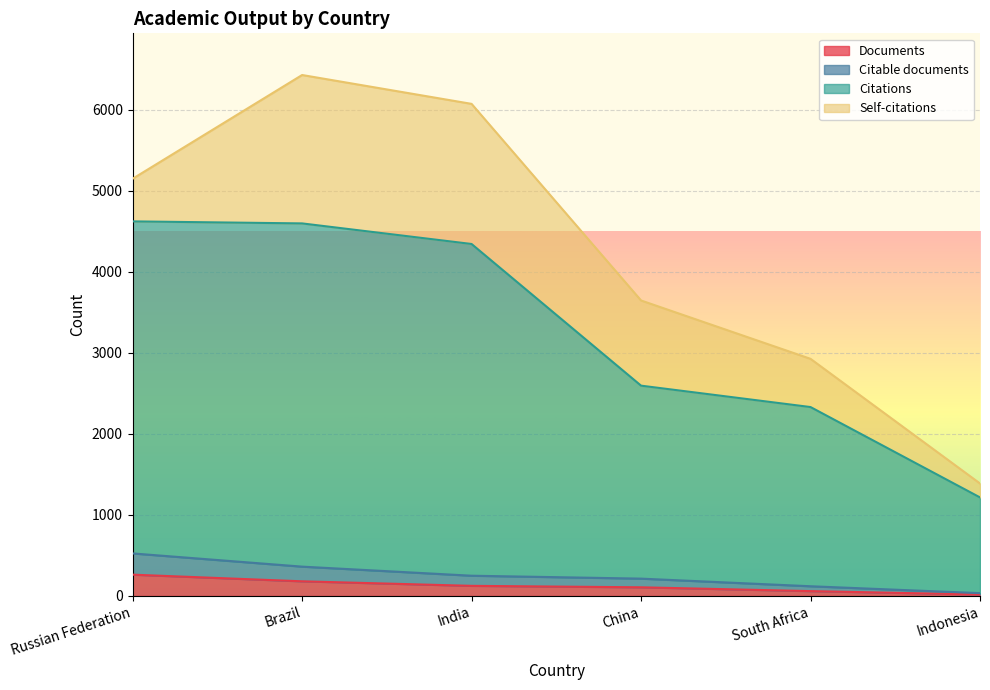

What are all the series names shown in the legend?

Documents, Citable documents, Citations, Self-citations